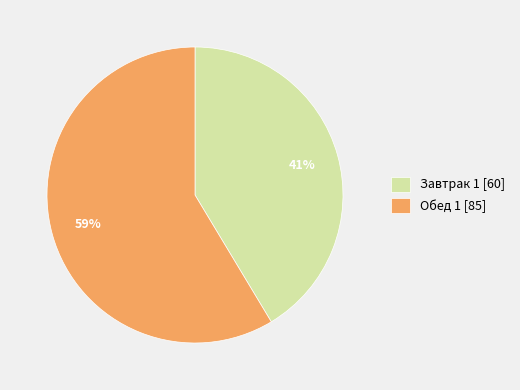

Which has a higher value, Обед 1 or Завтрак 1?

Обед 1